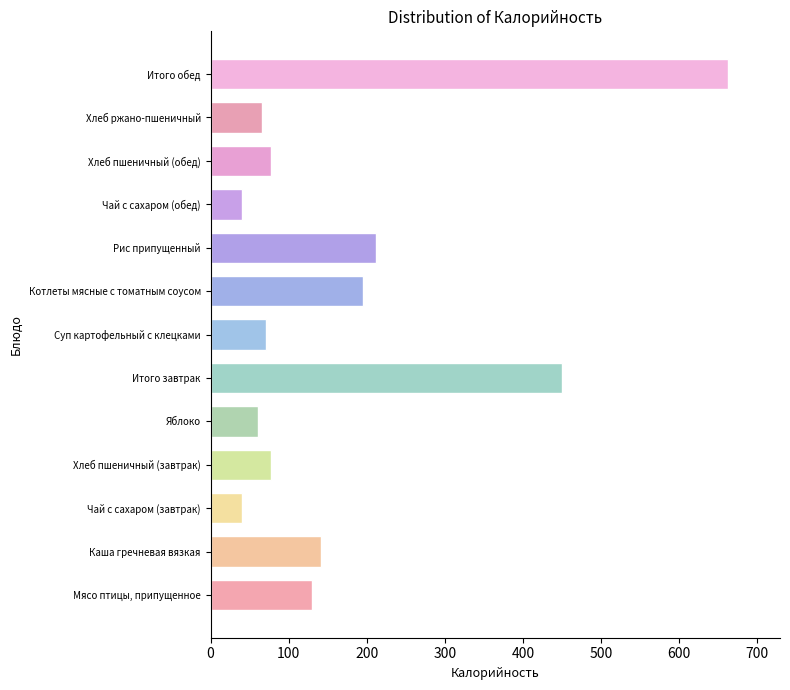

Which has a higher value, Рис припущенный or Итого завтрак?

Итого завтрак